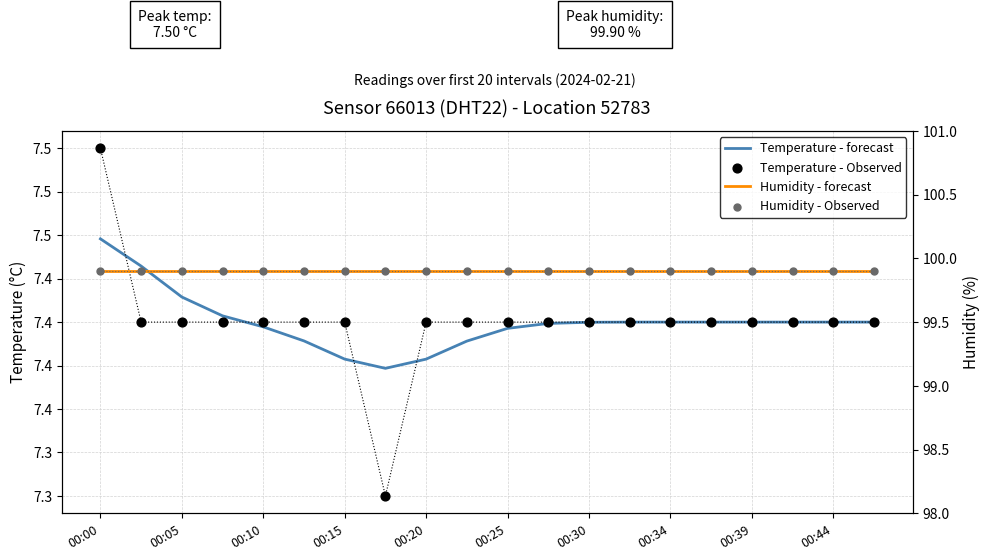

At which category is the sum across all series the highest?

00:00